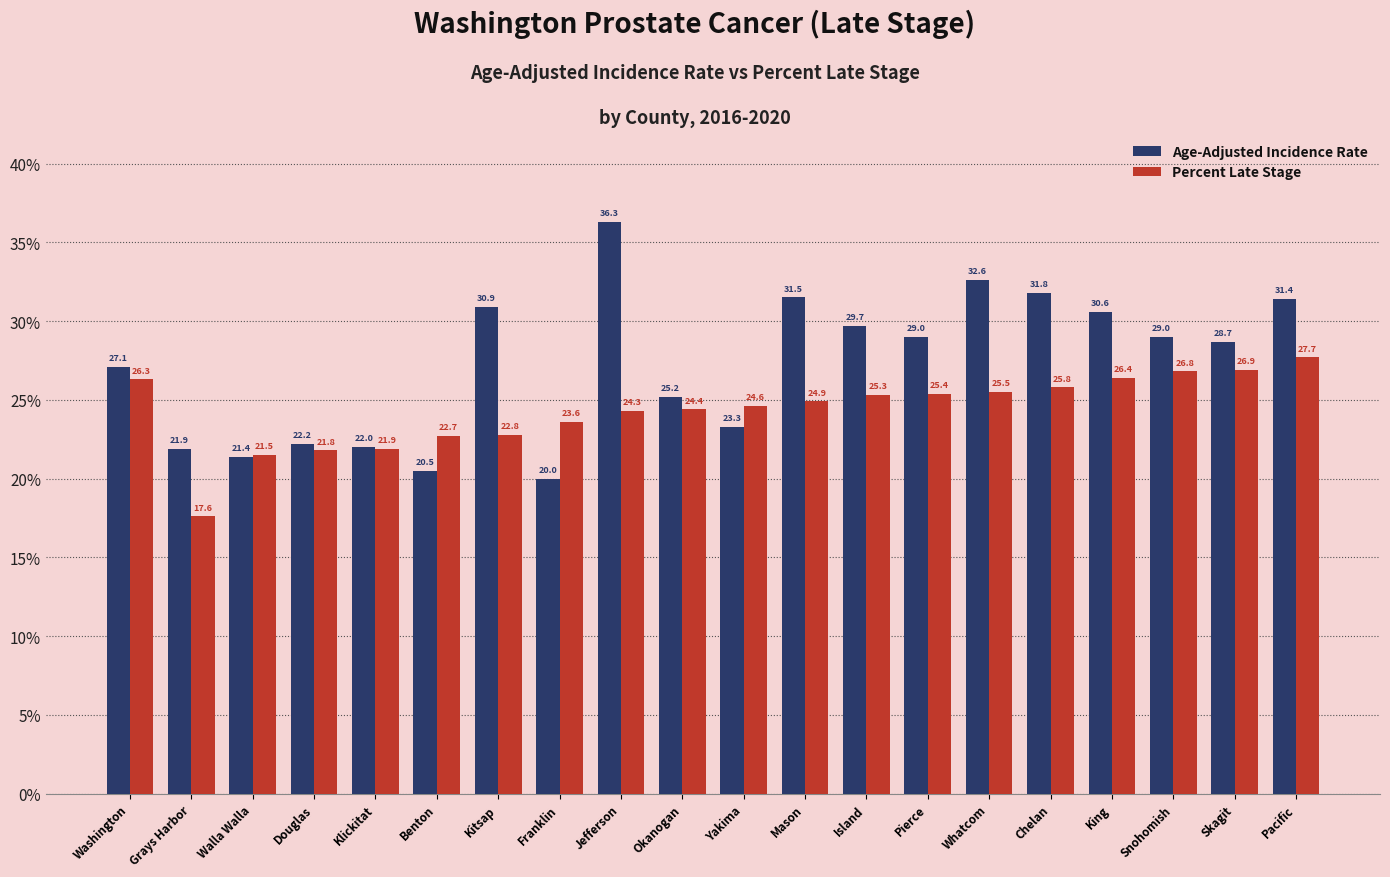

Which series has the widest spread of values?

Age-Adjusted Incidence Rate